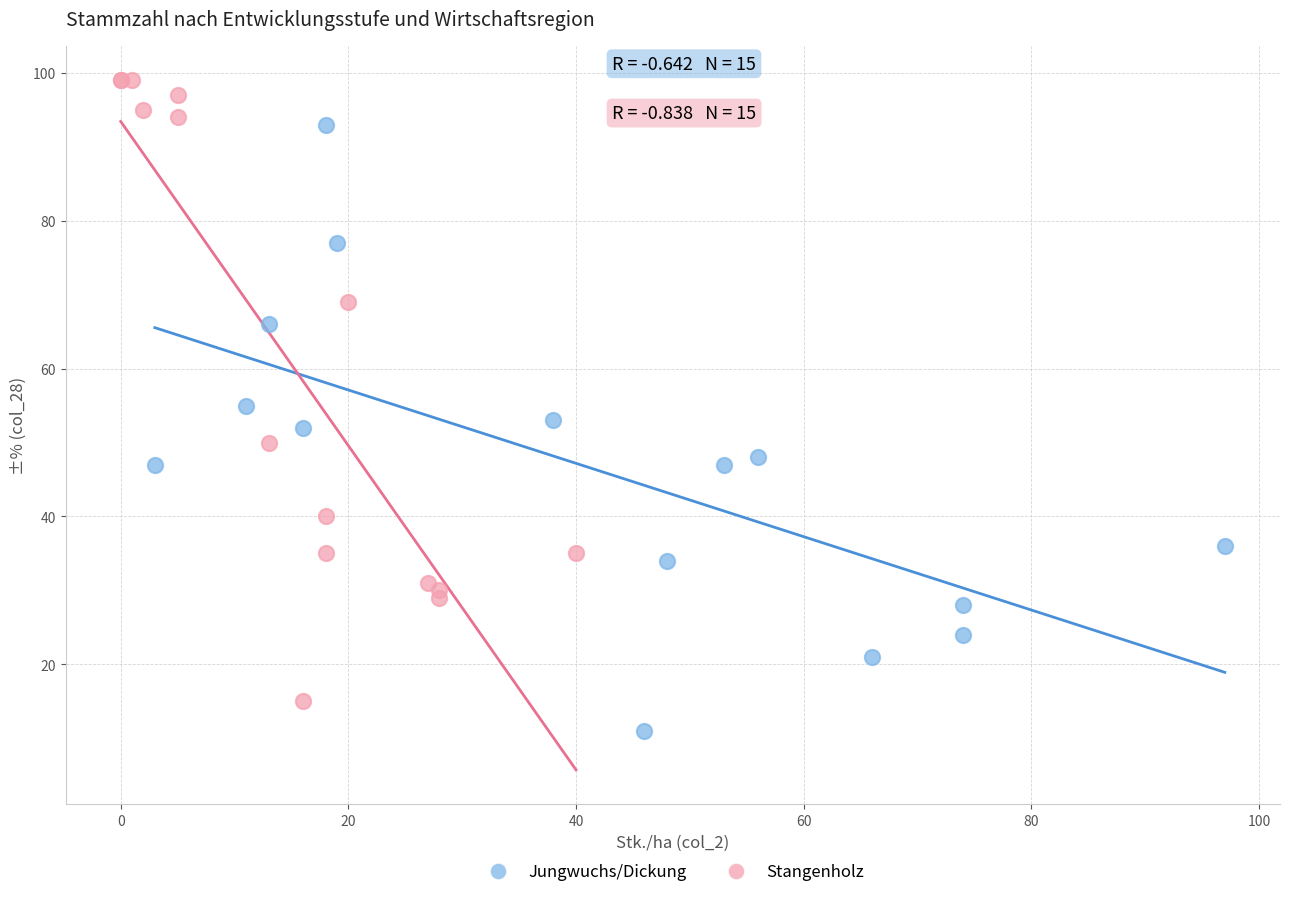

Which series reaches the minimum Y coordinate?

Jungwuchs/Dickung